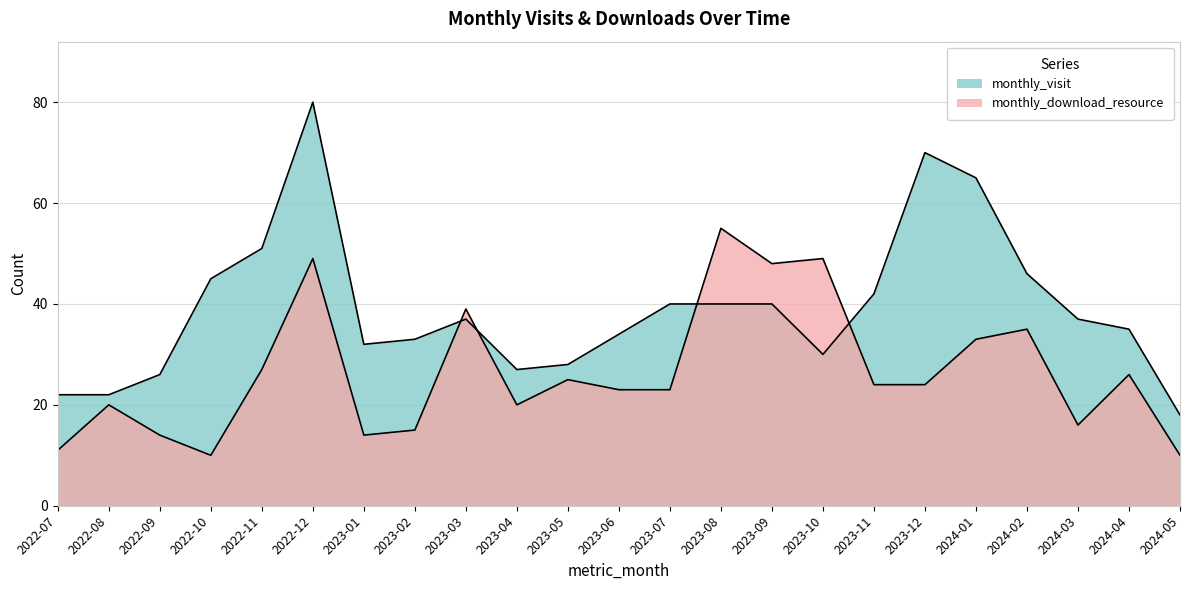

What is the difference between the second highest and second lowest values in the monthly_visit series?

48